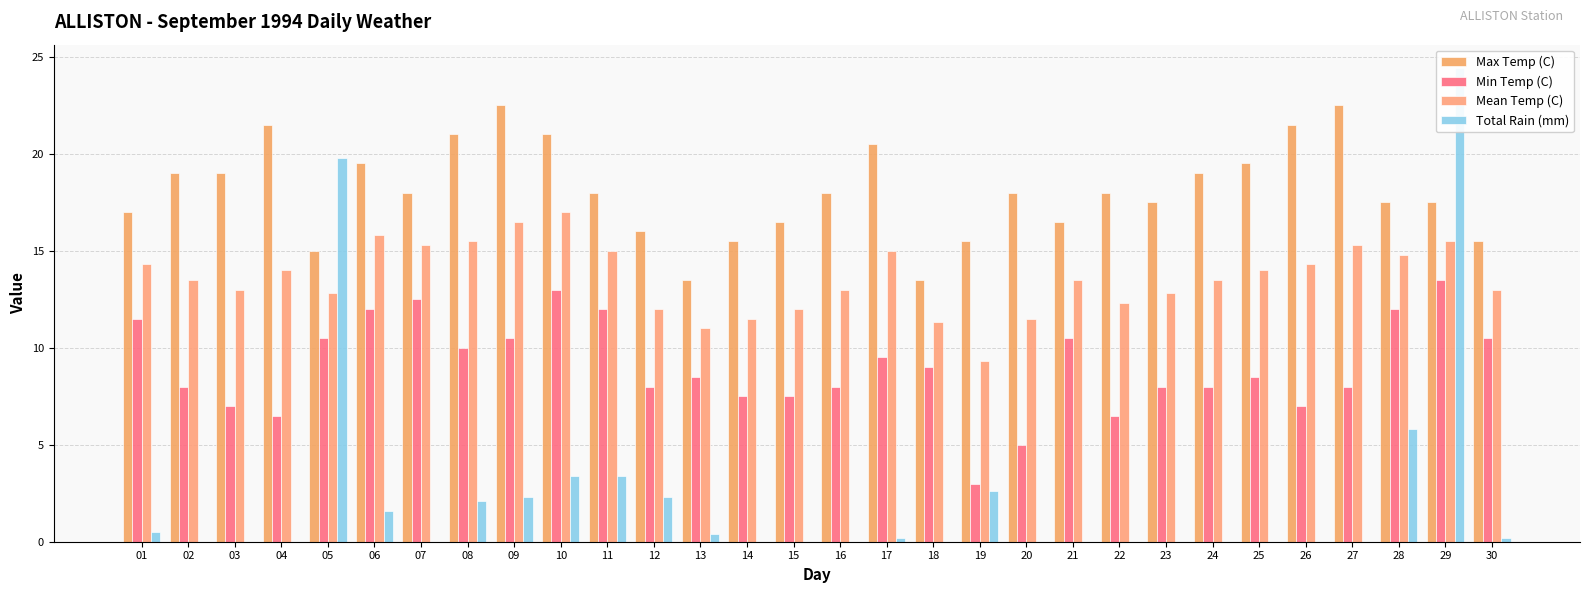

At which label is Mean Temp (C) closest to 13?

03